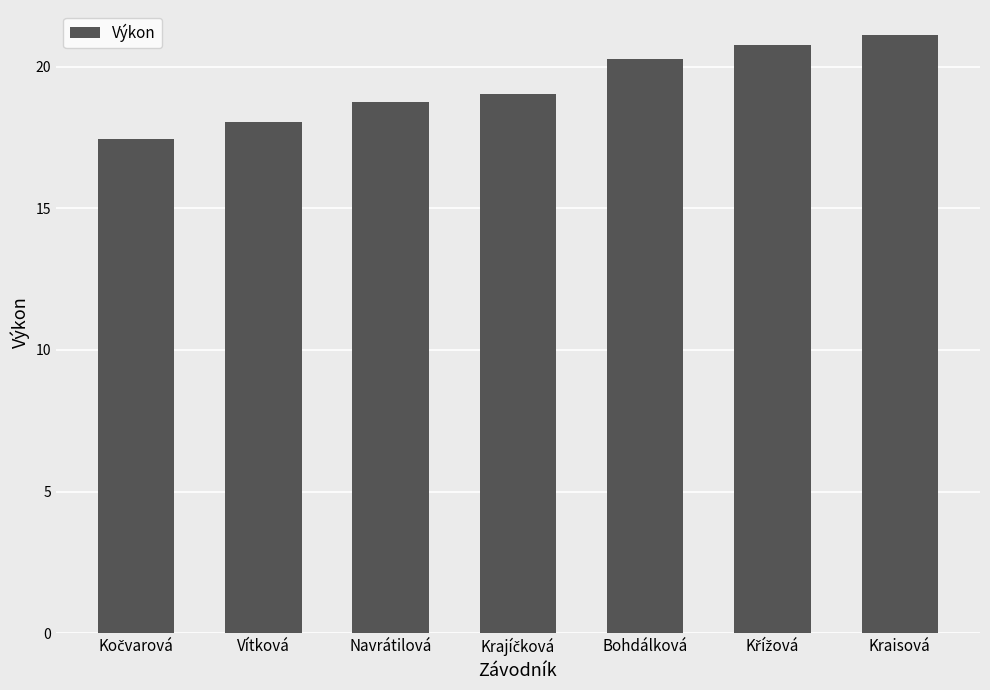

Reading left to right, what are all the values shown in this chart?

17.4	18.0	18.8	19.0	20.3	20.8	21.1